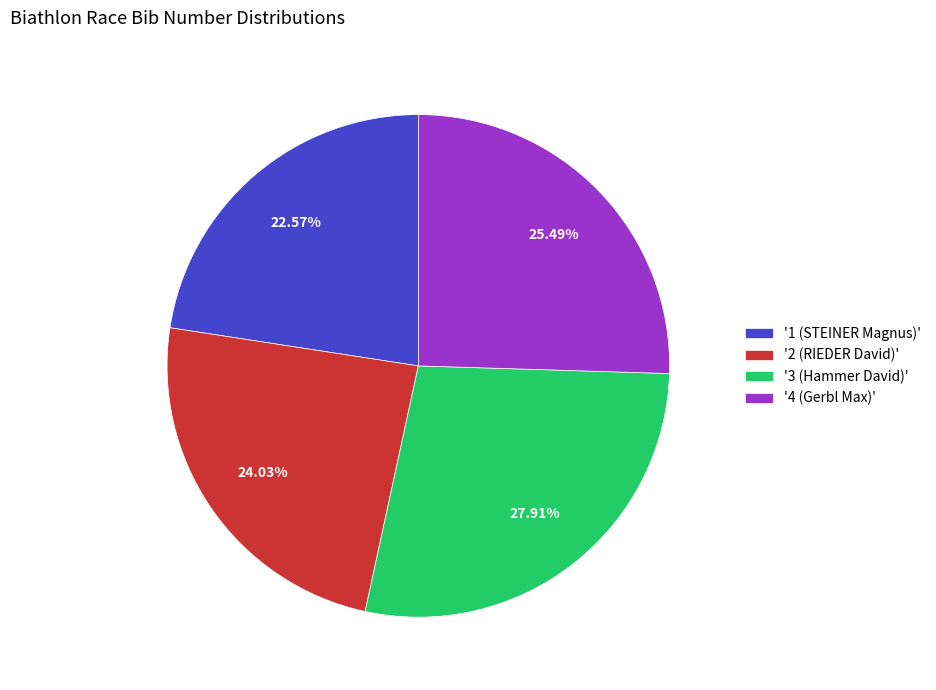

How many slices are in this pie chart?

4